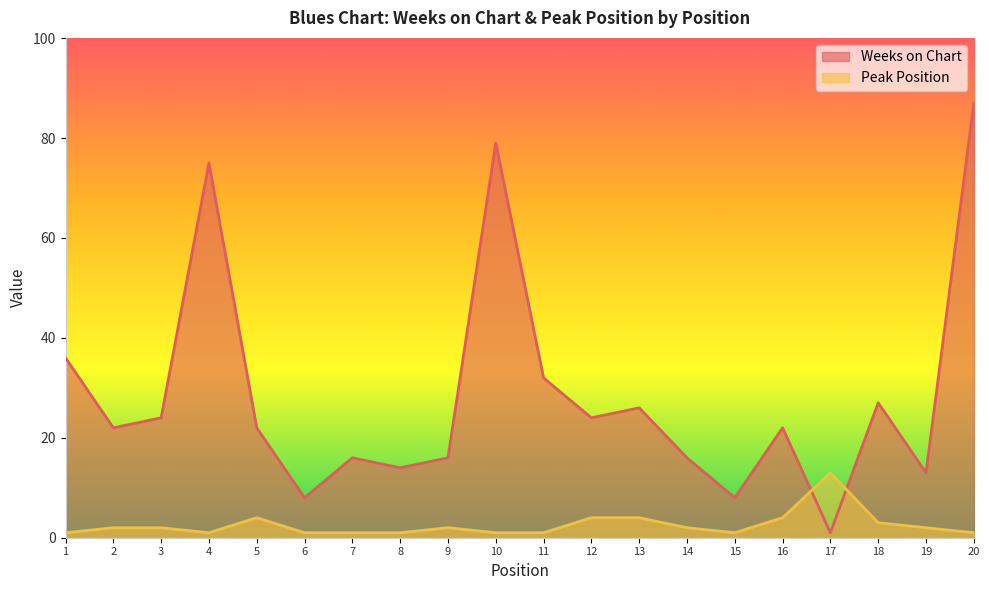

Between 8 and 19, which series saw the biggest shift?

Weeks on Chart